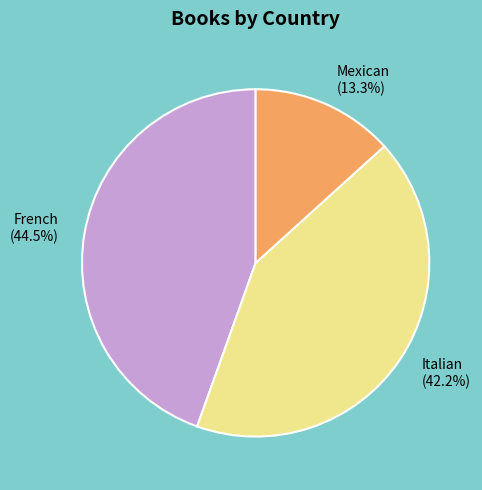

Which has a higher value, Italian or French?

French